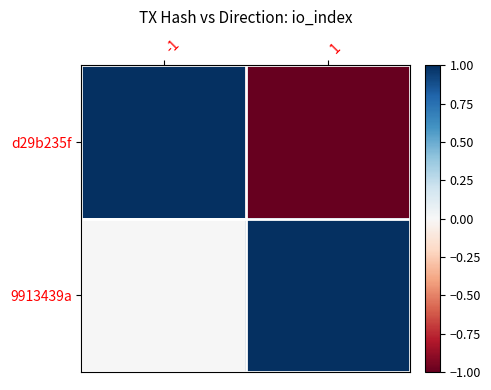

At which category is the sum across all series the highest?

-1